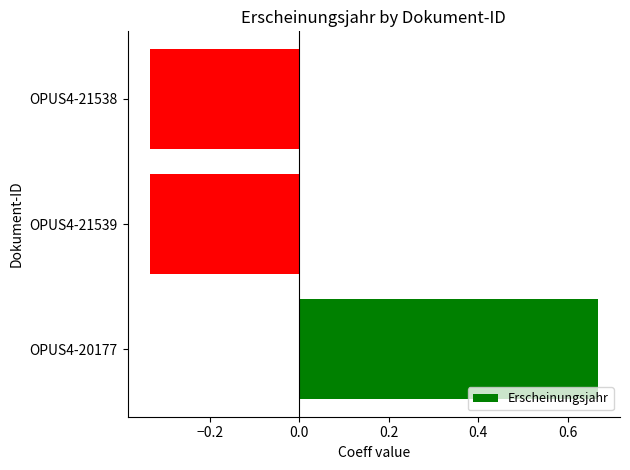

Which category has the highest value across all series?

OPUS4-20177